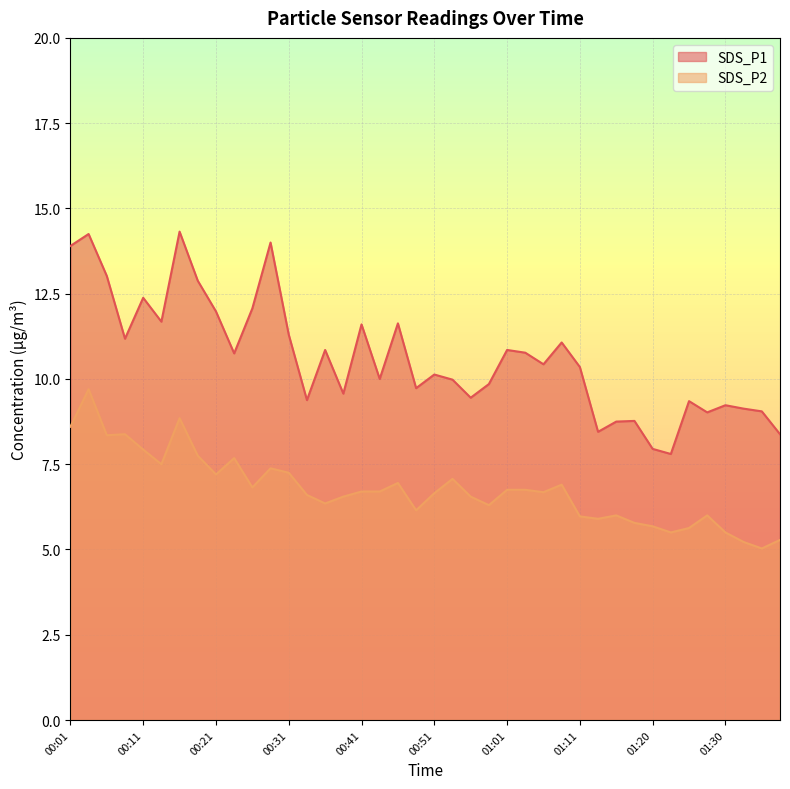

At which category does SDS_P2 reach its first local valley?

00:06